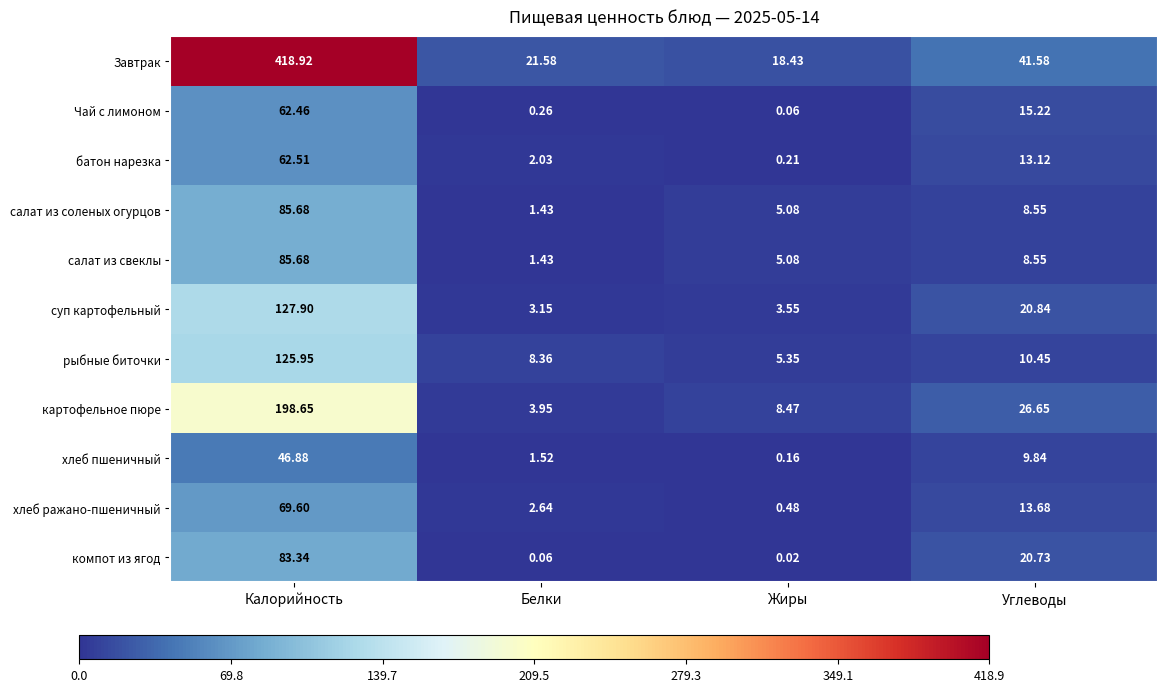

Is the value of салат из соленых огурцов at Углеводы greater than the value of хлеб ражано-пшеничный at Калорийность?

No